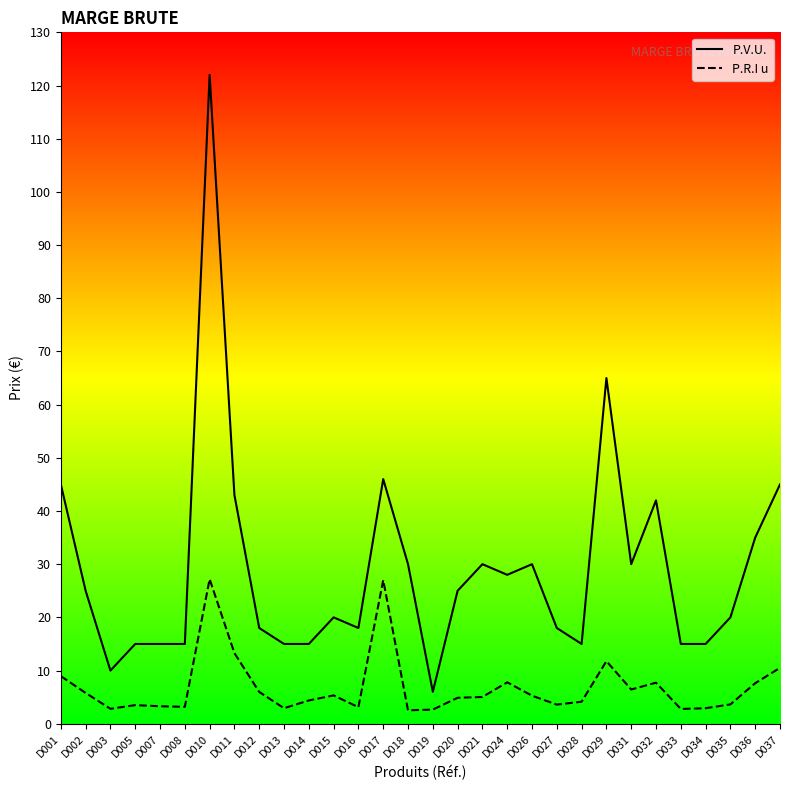

Reading left to right, what are all the values shown in this chart?

P.V.U.: 45.0	25.0	10.0	15.0	15.0	15.0	122.0	43.0	18.0	15.0	15.0	20.0	18.0	46.0	30.0	6.0	25.0	30.0	28.0	30.0	18.0	15.0	65.0	30.0	42.0	15.0	15.0	20.0	35.0	45.0
P.R.I u: 8.9	5.8	2.8	3.5	3.3	3.2	27.2	13.3	6.0	2.9	4.4	5.3	3.1	27.0	2.5	2.7	4.9	5.0	7.8	5.3	3.6	4.1	11.8	6.4	7.7	2.8	2.9	3.6	7.6	10.5